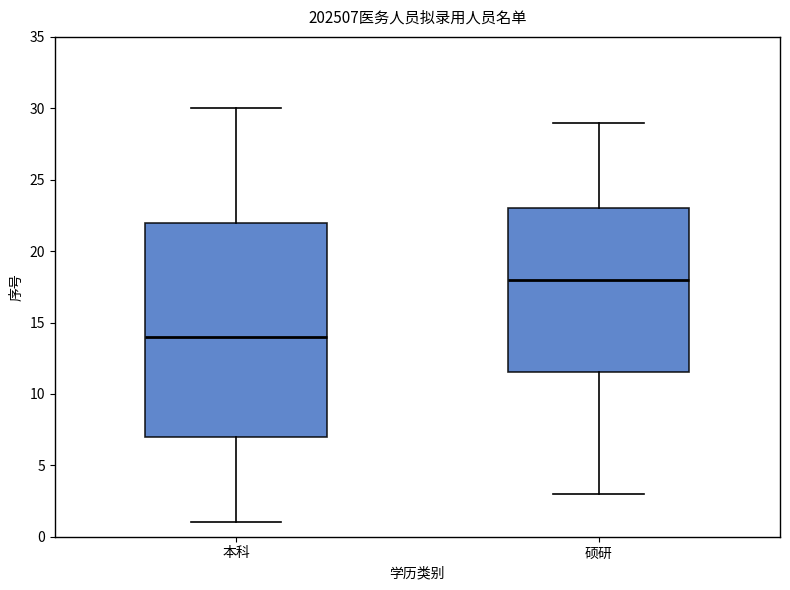

Reading left to right, read every box against the y-axis: the position of its median line, the range the box covers, and the ends of its whiskers. The values are not printed on the chart, so give them approximately, as read against the axis.

本科: median 14.0, box 7.0 to 22.0, whiskers 1.0 to 30.0
硕研: median 18.0, box 11.5 to 23.0, whiskers 3.0 to 29.0